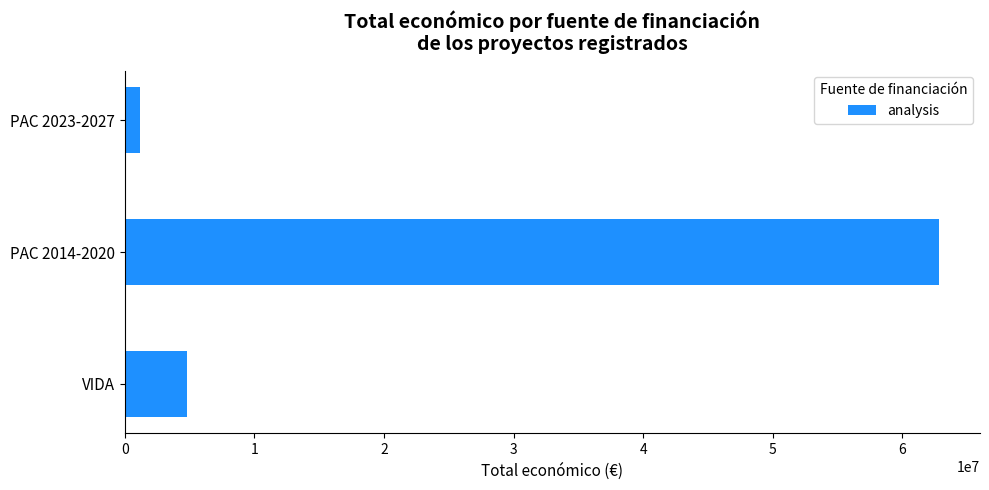

Reading bottom to top, list all the values displayed in this chart.

4769842	62844671	1188328